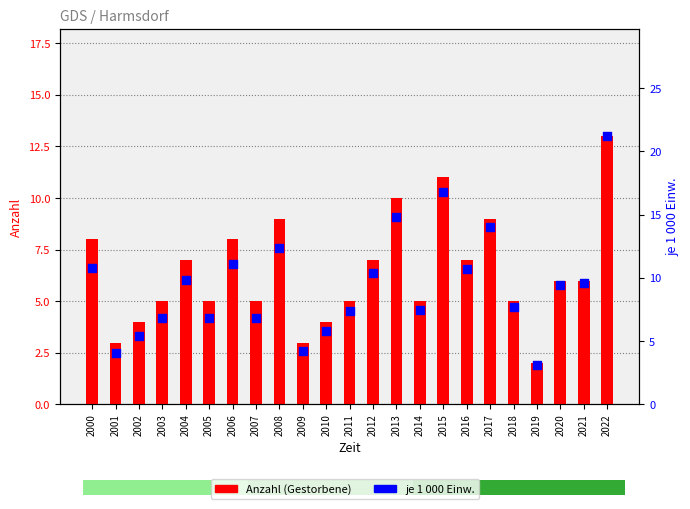

Is the value of je 1 000 Einw. at 2014 greater than the value of Anzahl (Gestorbene) at 2002?

Yes